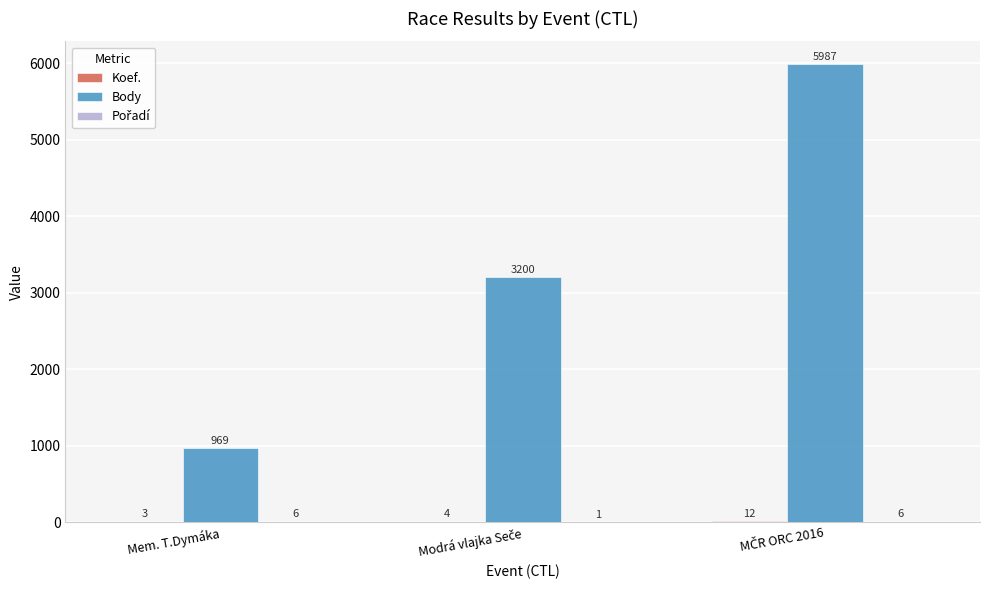

Which series has the largest total across all categories?

Body